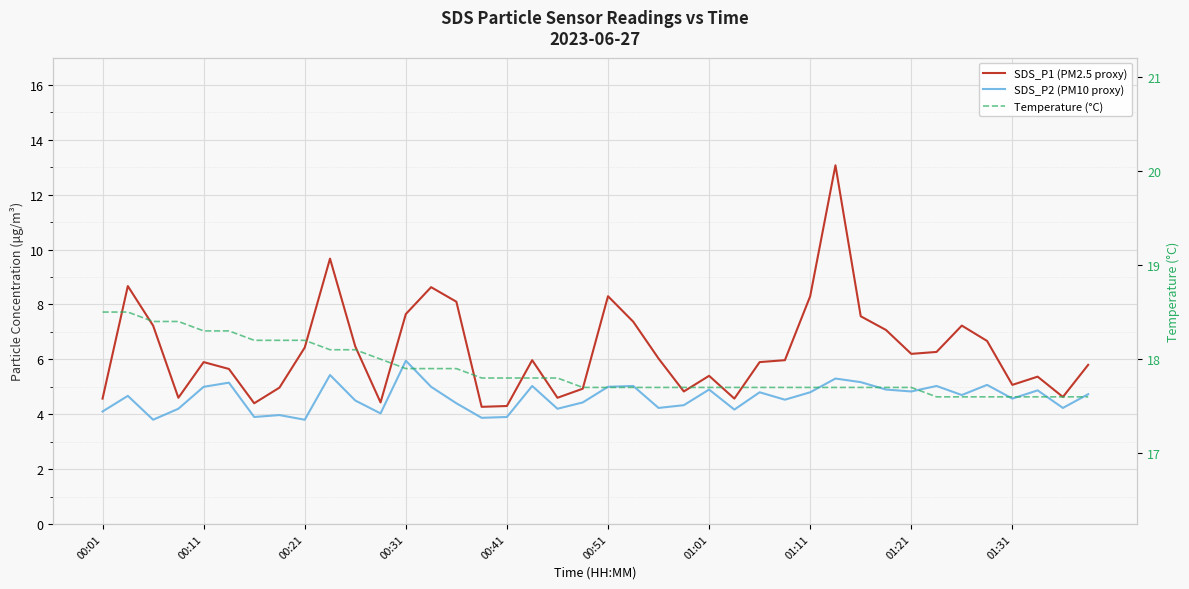

What are all the series names shown in the legend?

SDS_P1 (PM2.5 proxy), SDS_P2 (PM10 proxy), Temperature (°C)